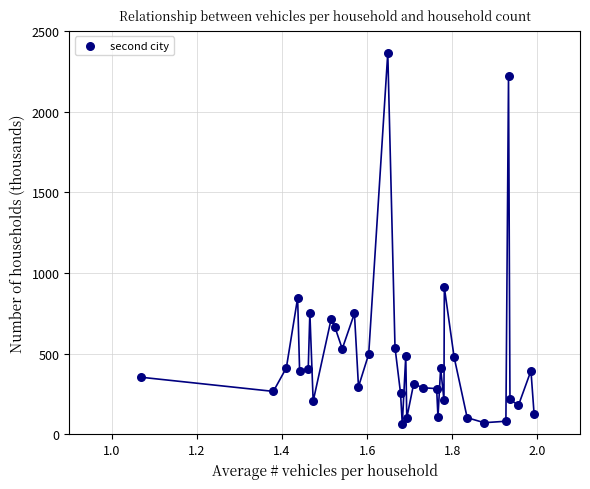

What is the range of Y values (max minus min)?

2301